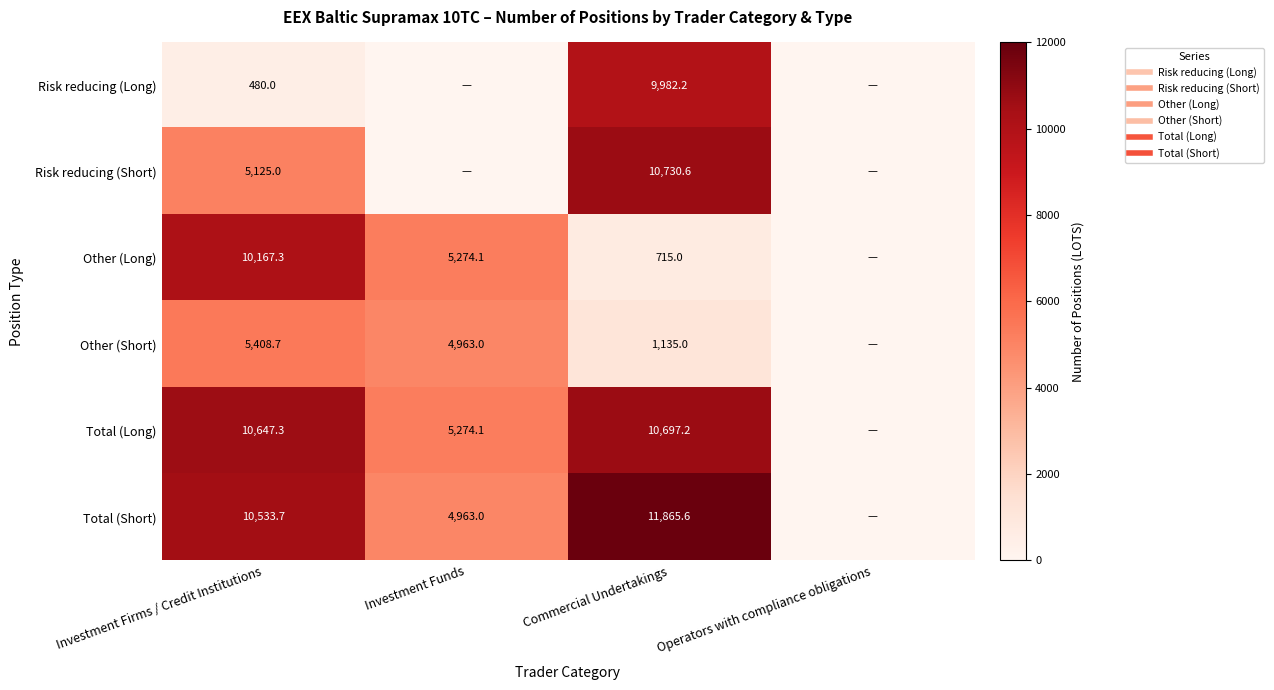

What is the highest value of the Total (Short) series?

11865.6